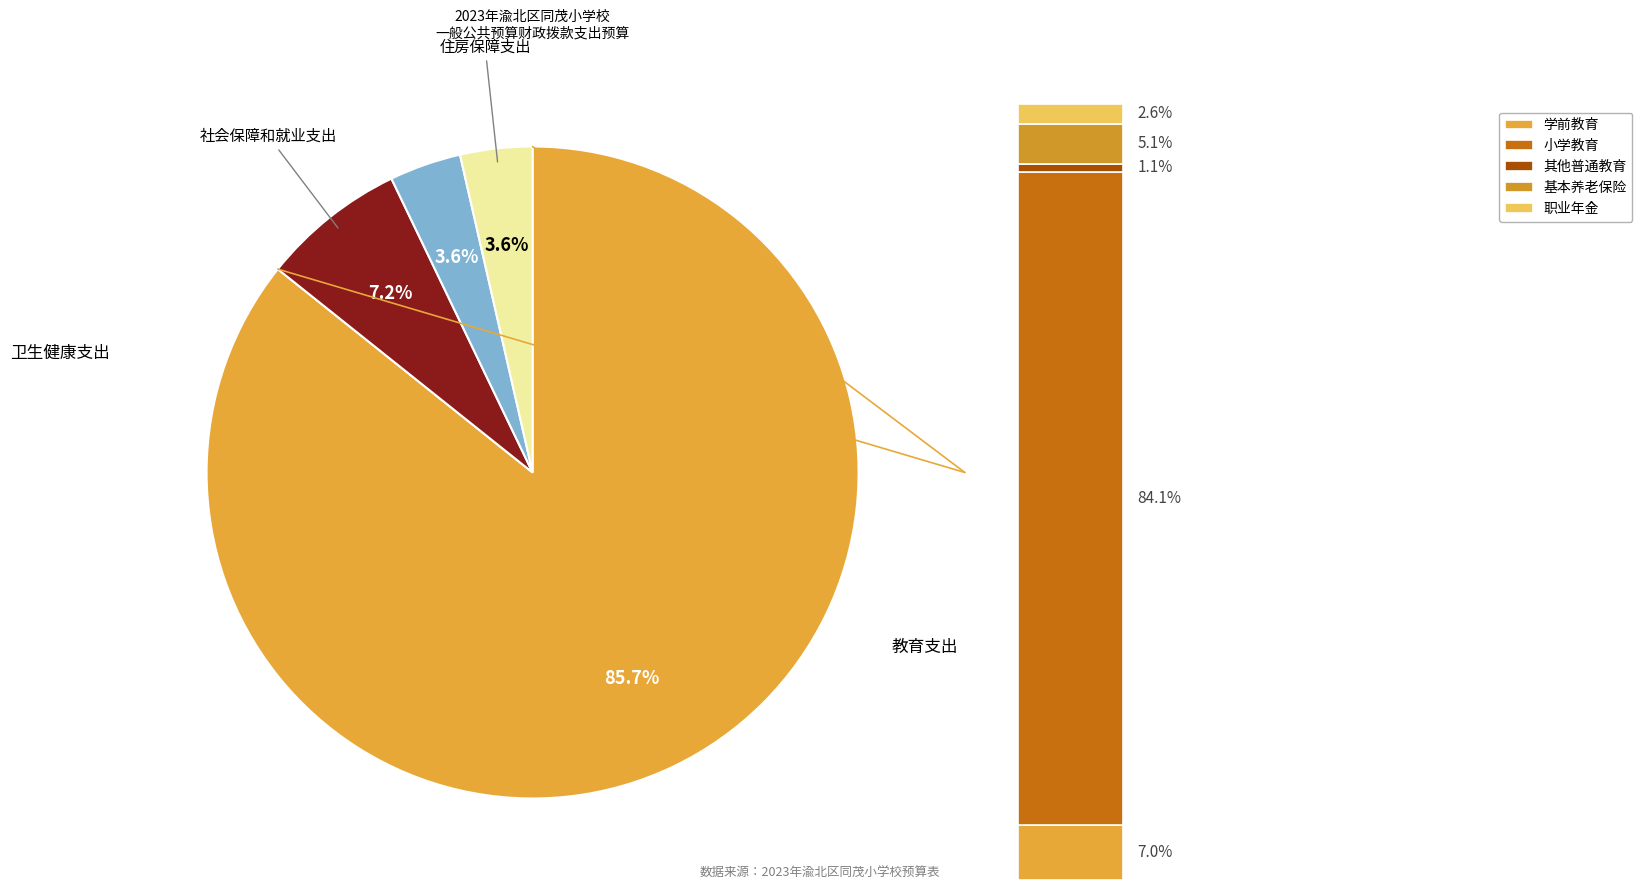

What is the change in value from 社会保障和就业支出 to 住房保障支出?

-269799.8